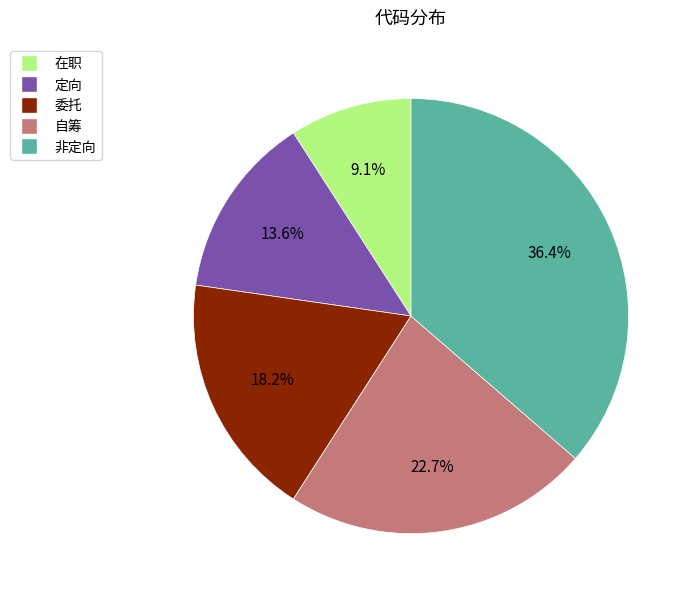

How many segments does this pie chart have?

5